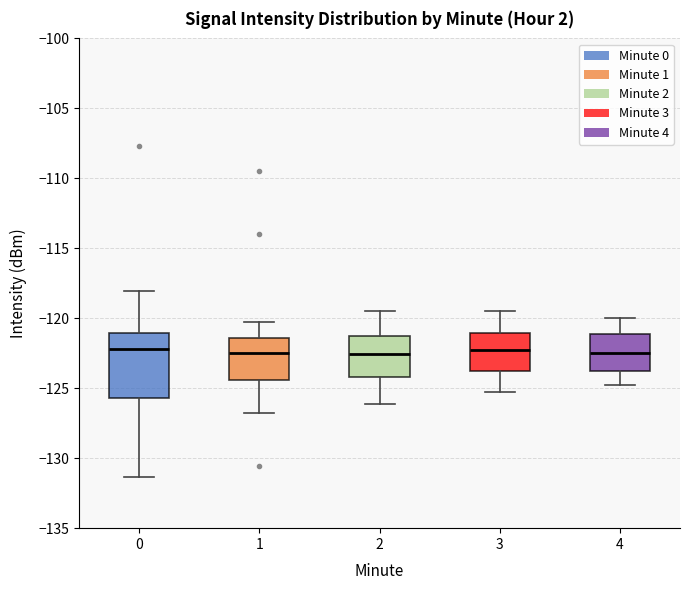

Which box is the tallest, from its lower edge to its upper edge?

0